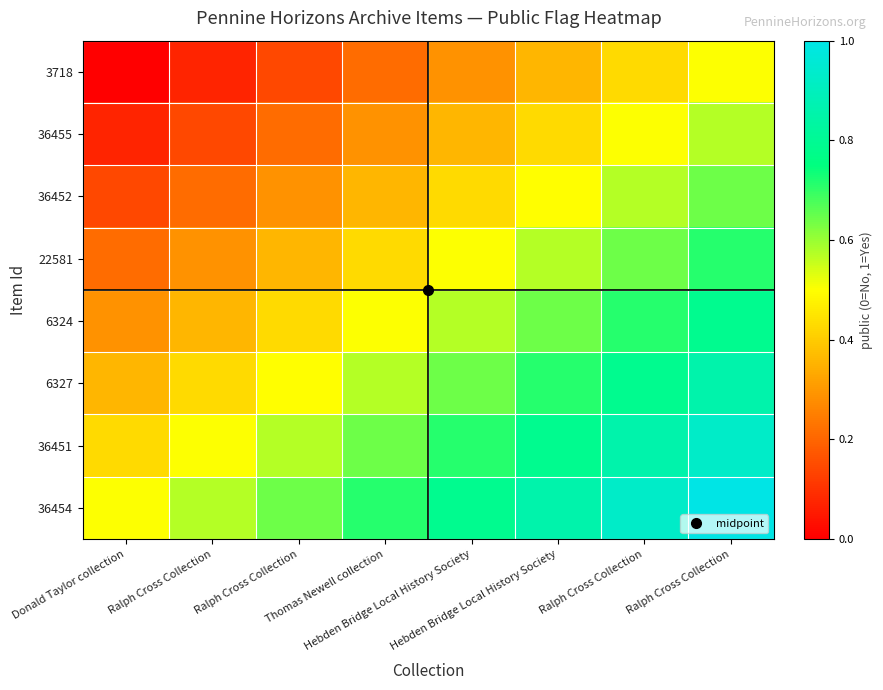

How many categories are shown in the chart?

8